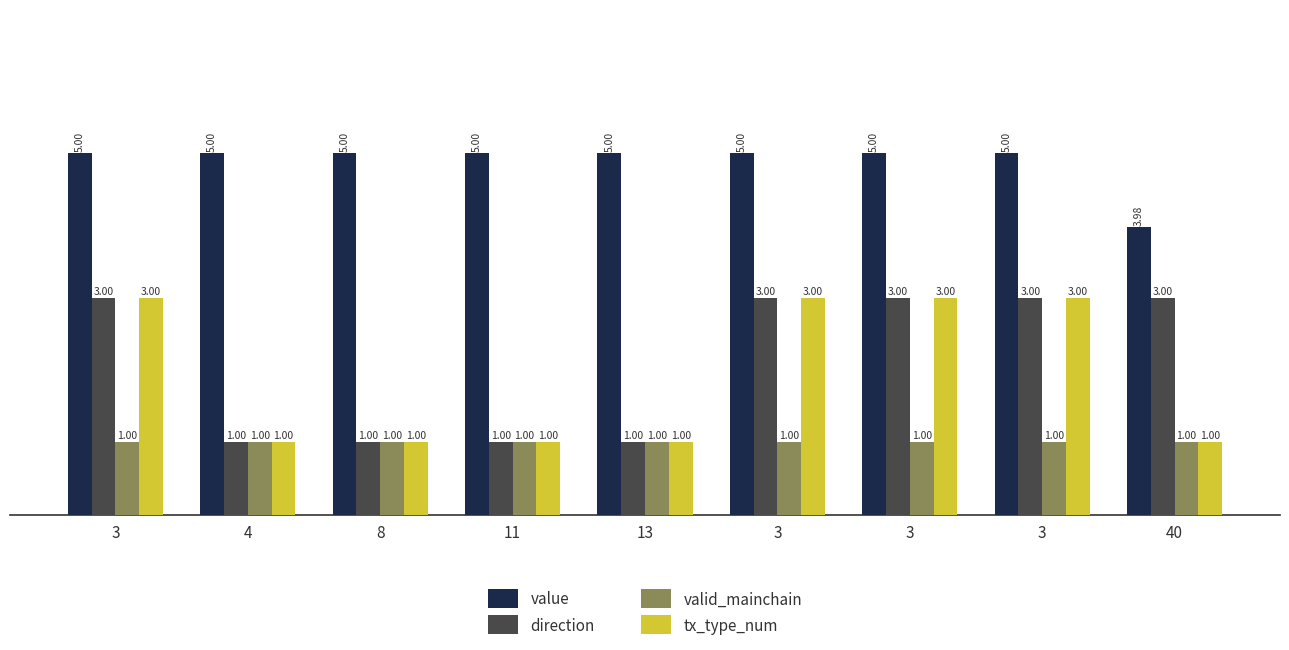

Which series has the largest total across all categories?

value